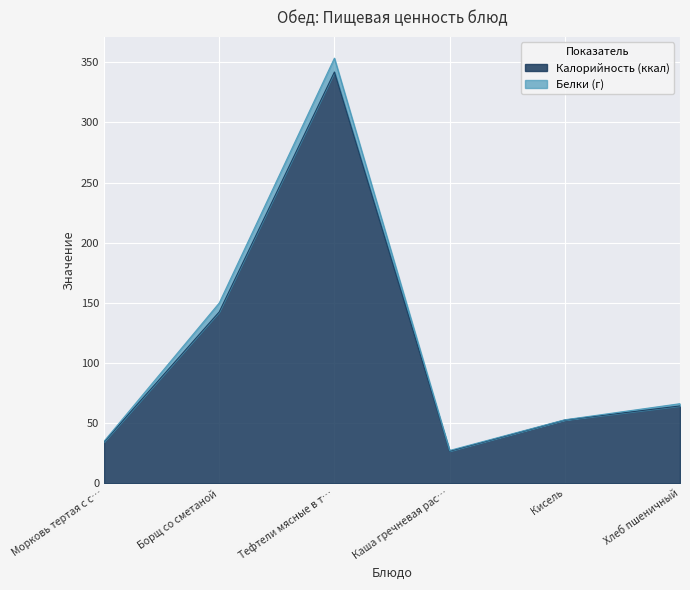

Rank the categories by Калорийность (ккал) value from highest to lowest.

Тефтели мясные в т…, Борщ со сметаной, Хлеб пшеничный, Кисель, Морковь тертая с с…, Каша гречневая рас…